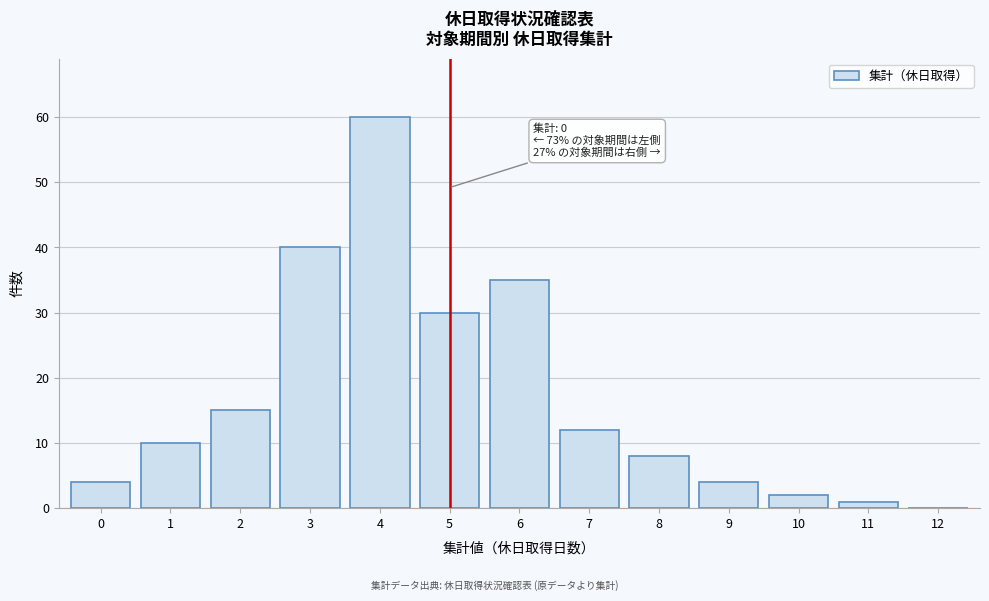

Reading left to right, what are all the values shown in this chart?

0=4	1=10	2=15	3=40	4=60	5=30	6=35	7=12	8=8	9=4	10=2	11=1	12=0